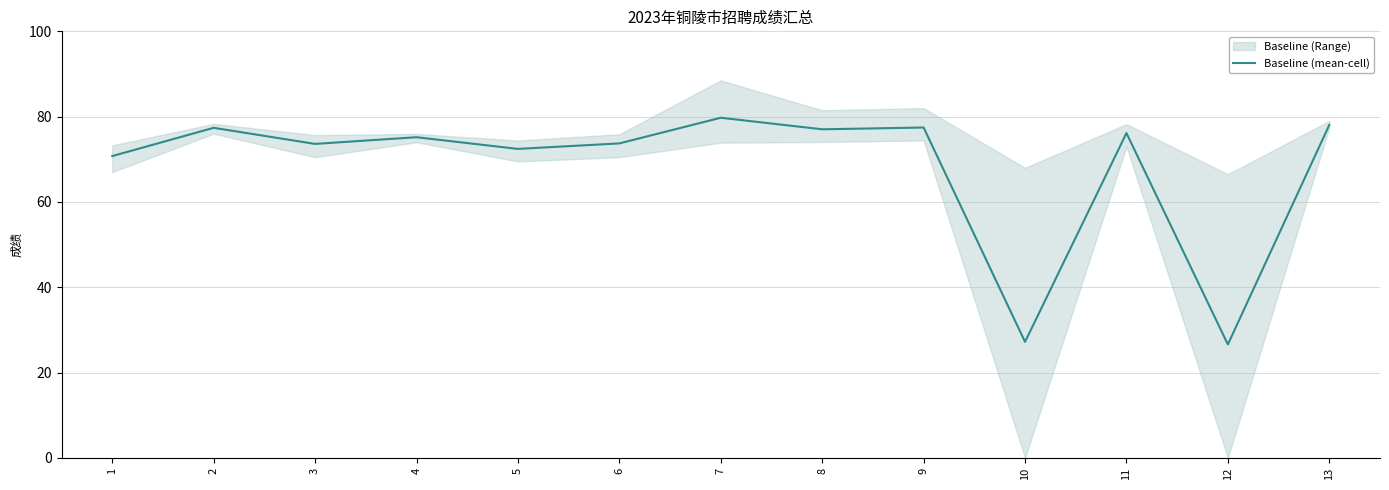

Rank the categories by value from highest to lowest.

7, 13, 9, 2, 8, 11, 4, 6, 3, 5, 1, 10, 12